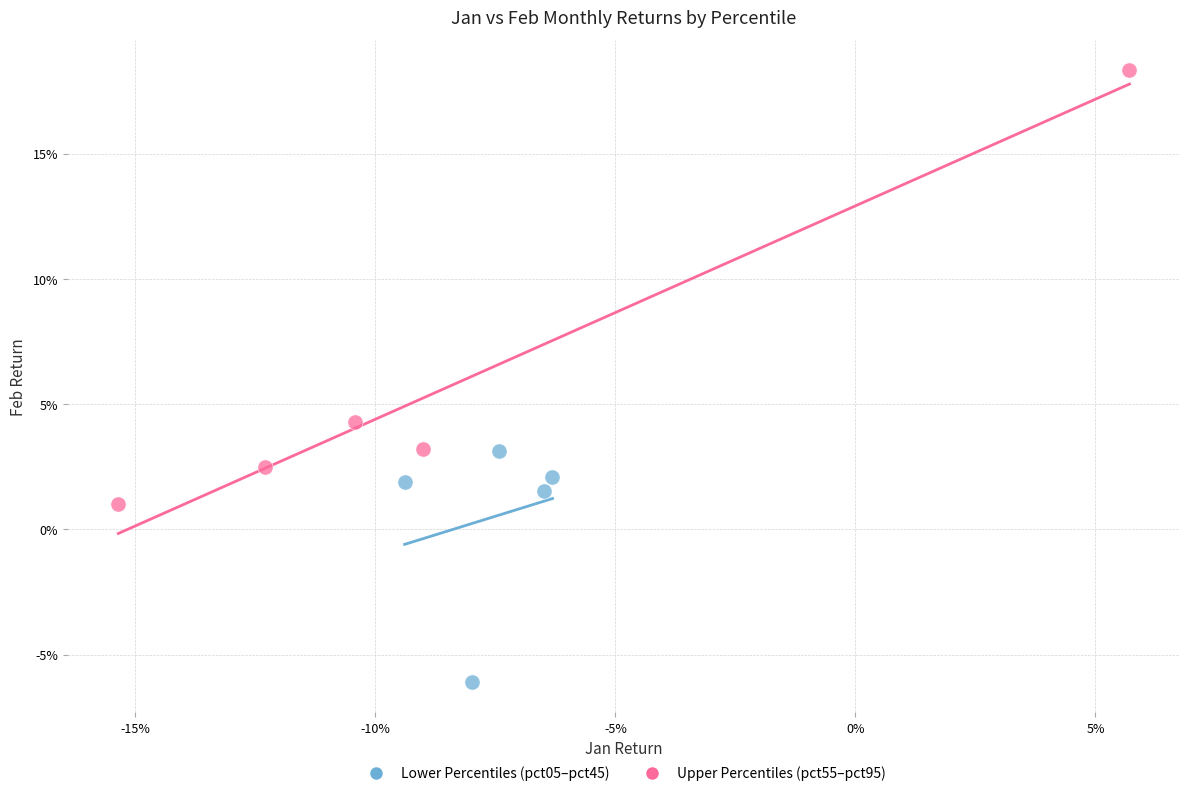

Which series contains the lowest Y value?

Lower Percentiles (pct05–pct45)